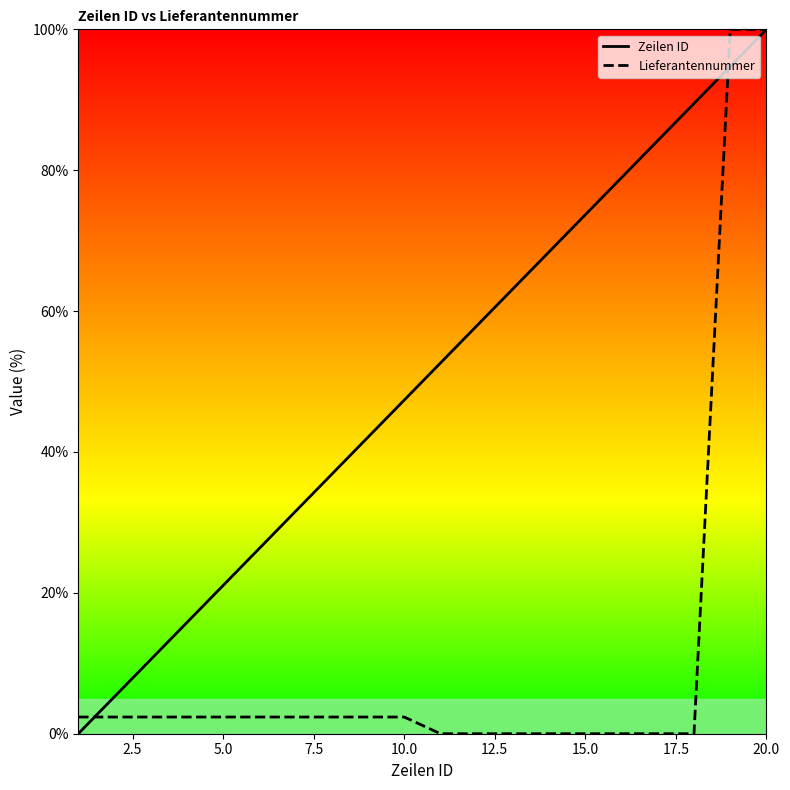

Does the chart have visible grid lines?

No